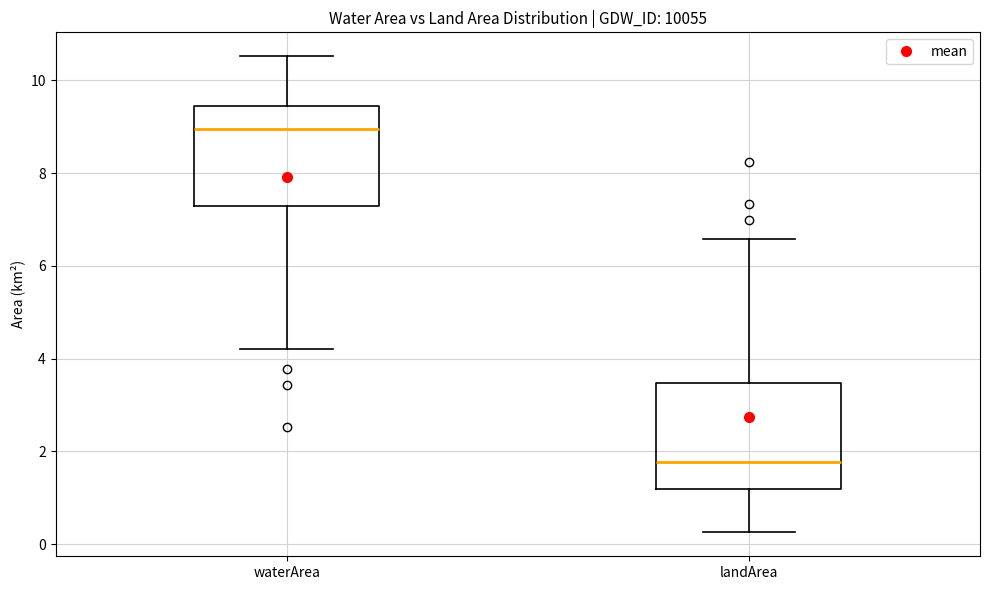

Where does the upper whisker of the box for landArea end on the y-axis? The values are not printed on the chart, so give them approximately, as read against the axis.

6.6